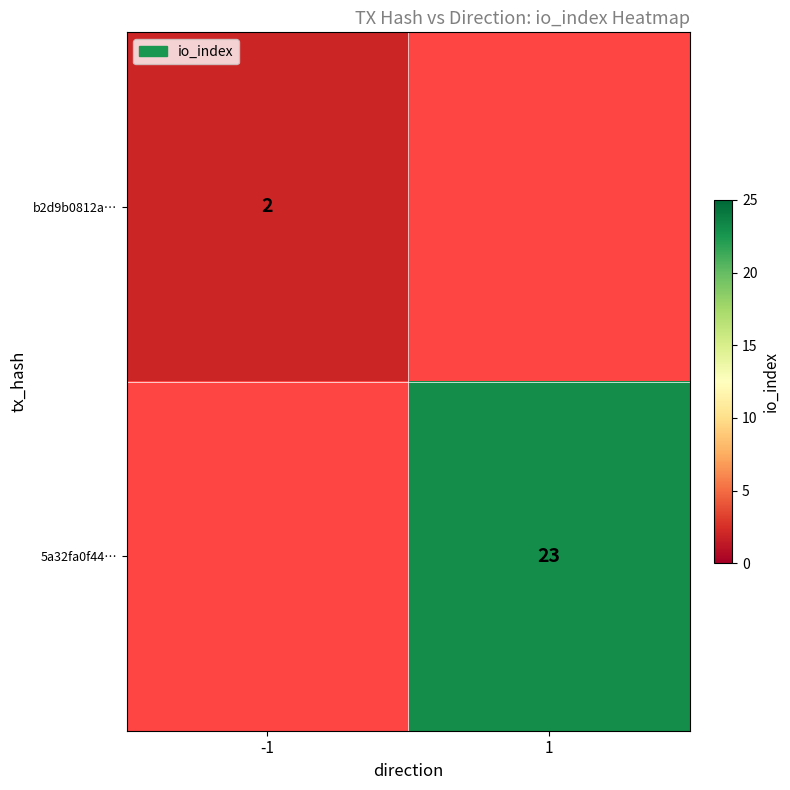

Is it true that 5a32fa0f44… equals 13 at 1?

False